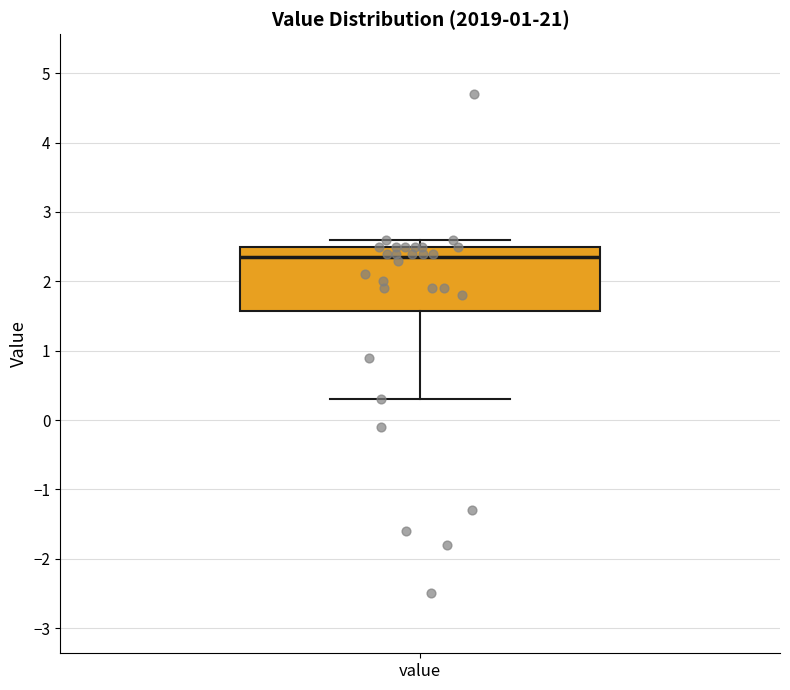

Where is the lower edge of the box for value on the y-axis? The values are not printed on the chart, so give them approximately, as read against the axis.

1.6